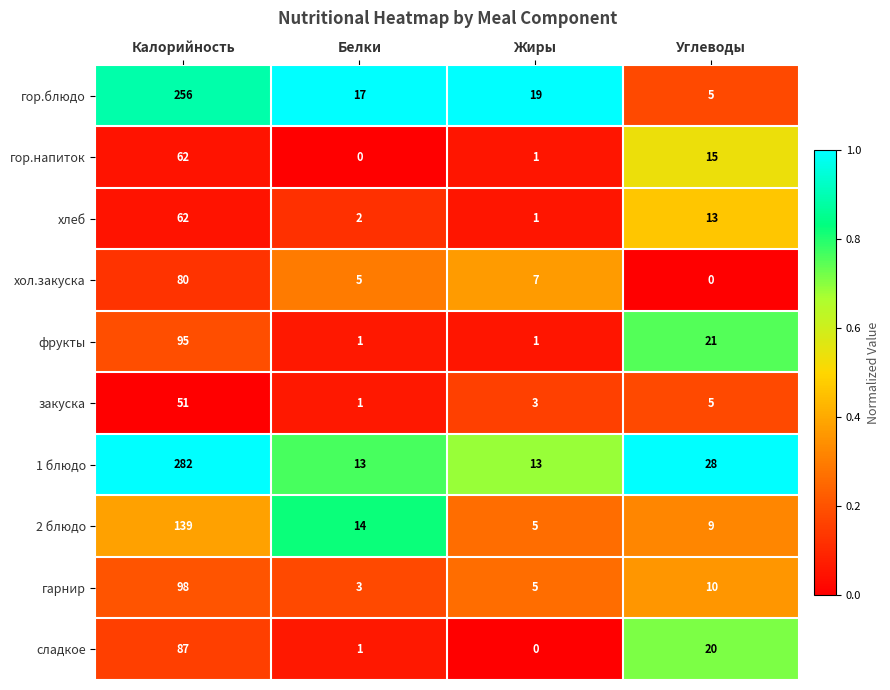

Is it true that фрукты equals 95 at Калорийность?

True